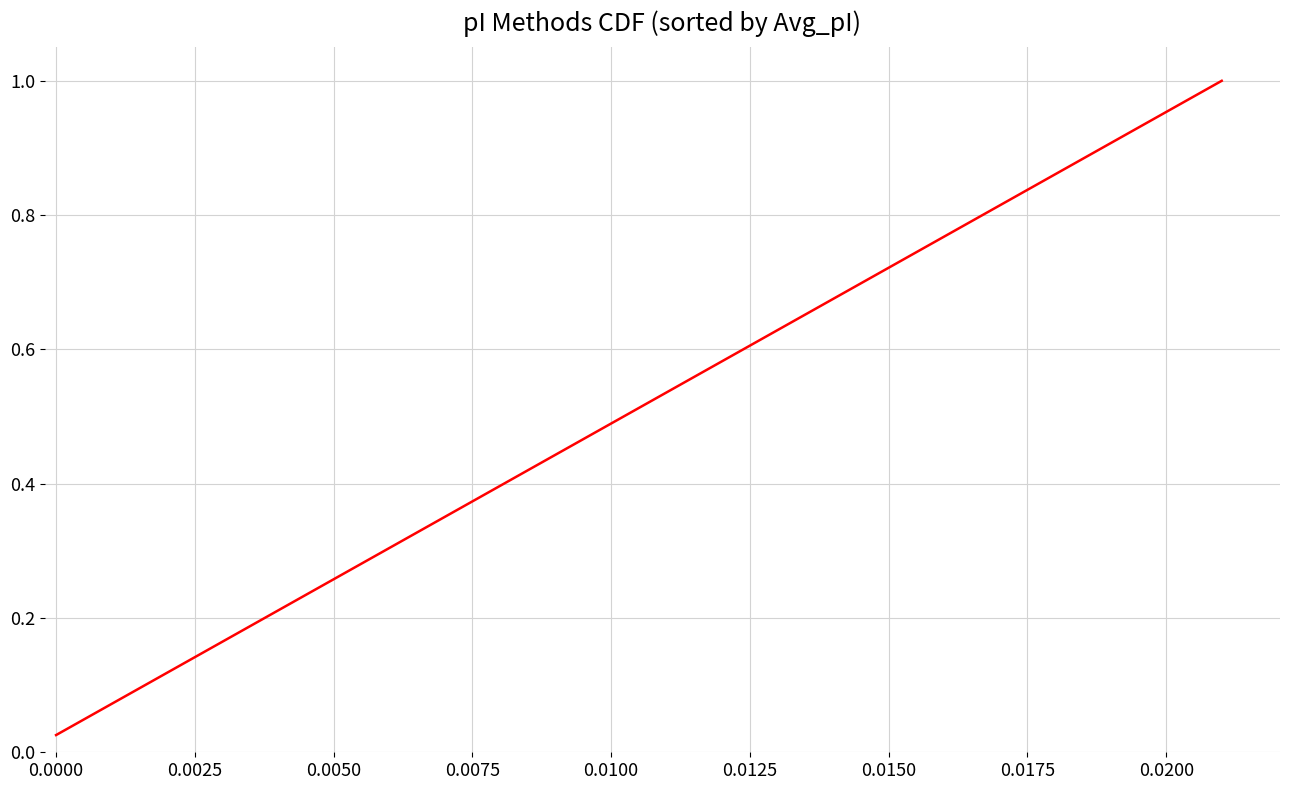

Does the chart have visible grid lines?

Yes